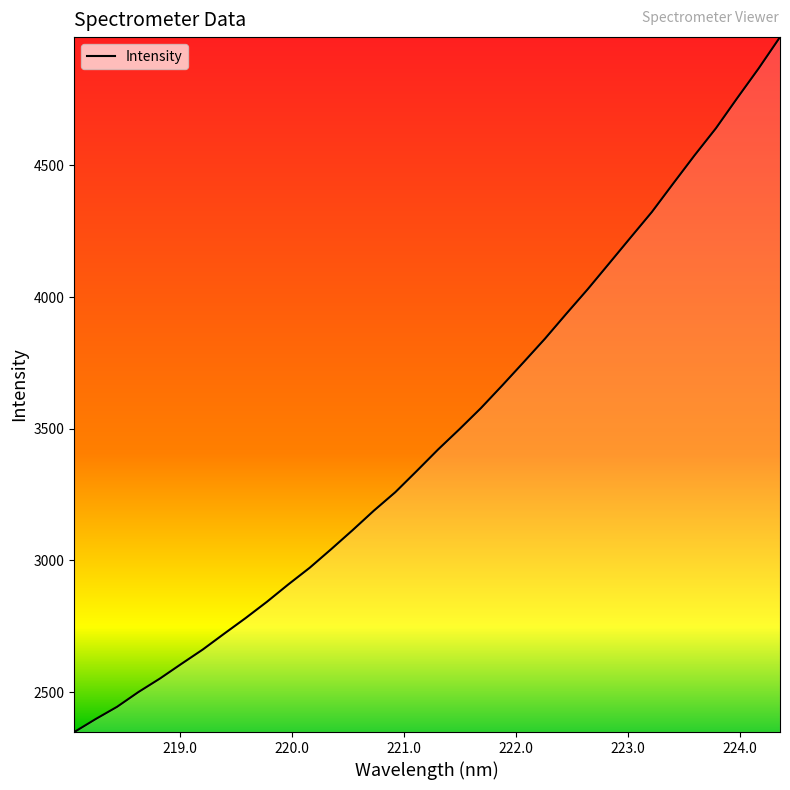

What is the difference between the maximum and minimum values?

2639.2